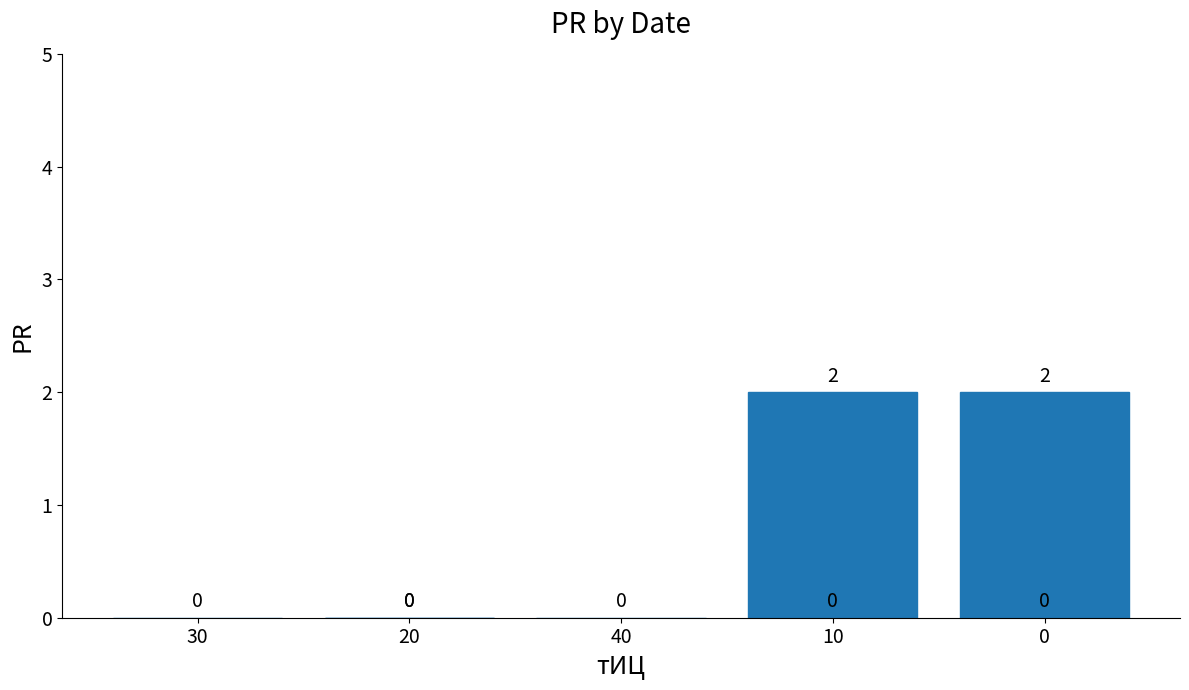

Count the values in the range 0 to 2.

8